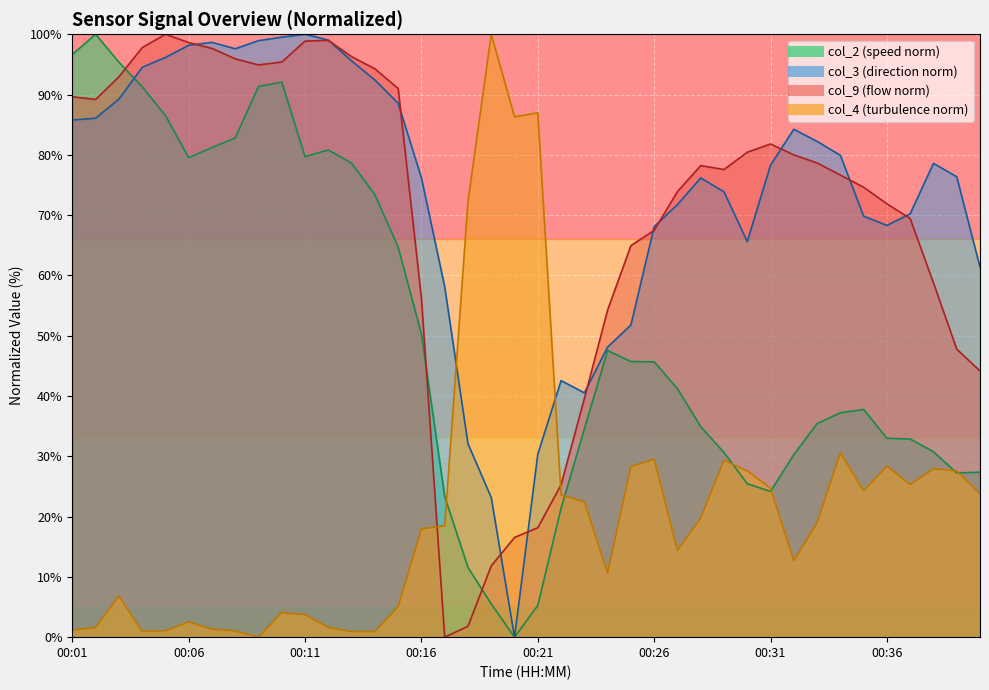

Which has a higher value, 00:40 or 00:35?

00:35